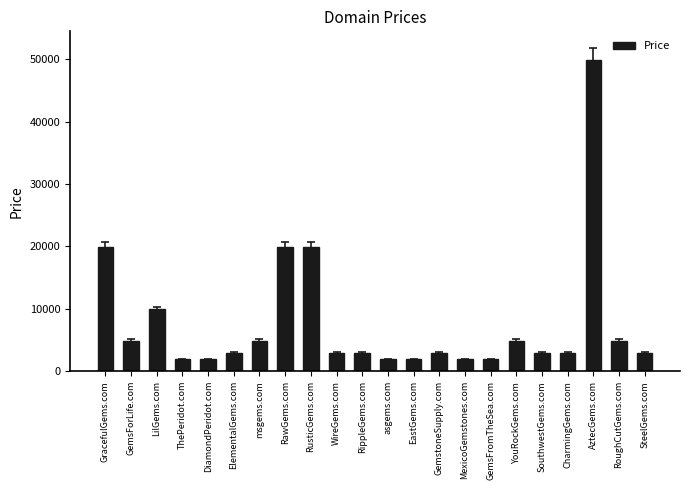

What is the value of the 1st bar from the left?

19888